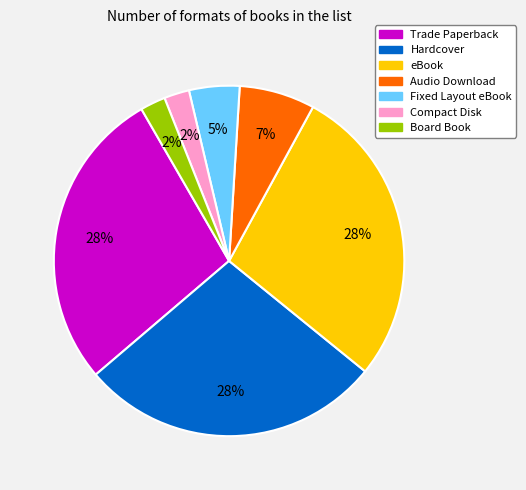

Combined, do Board Book and Compact Disk account for over 50%?

No